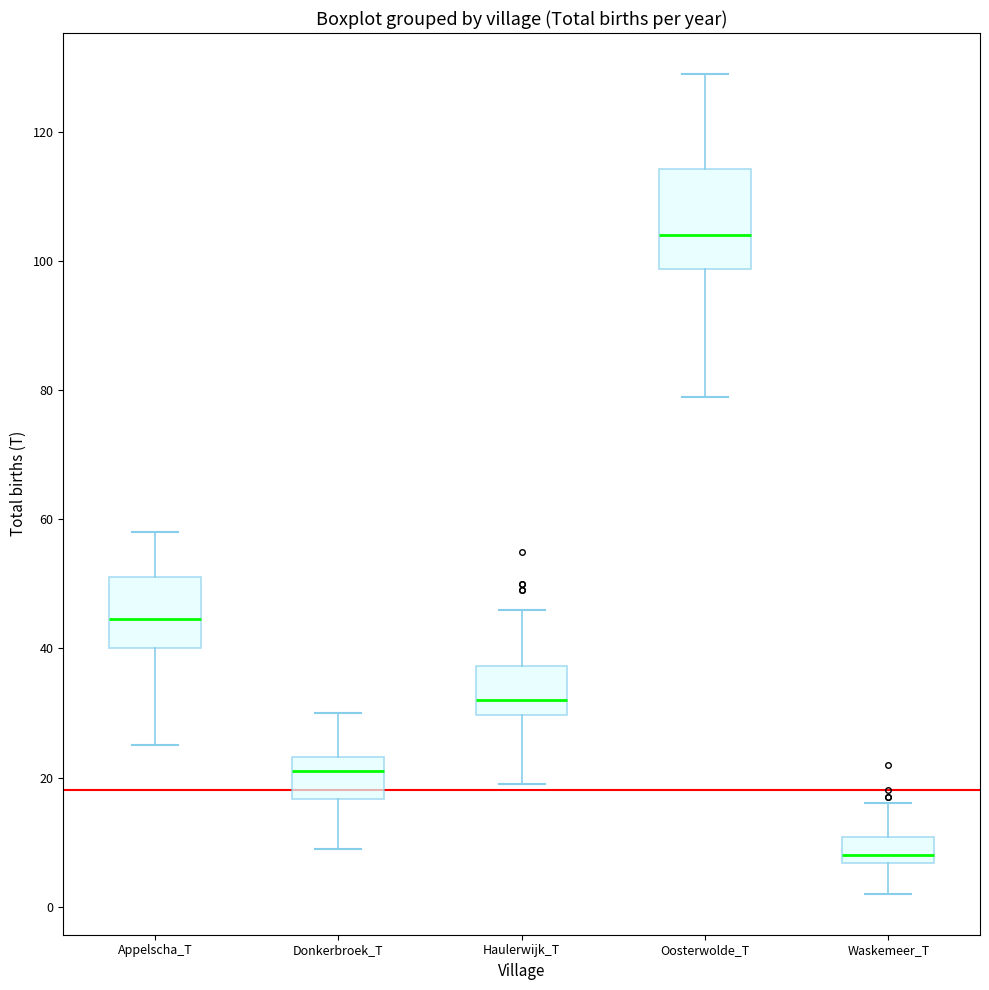

Which box is the tallest, from its lower edge to its upper edge?

Oosterwolde_T